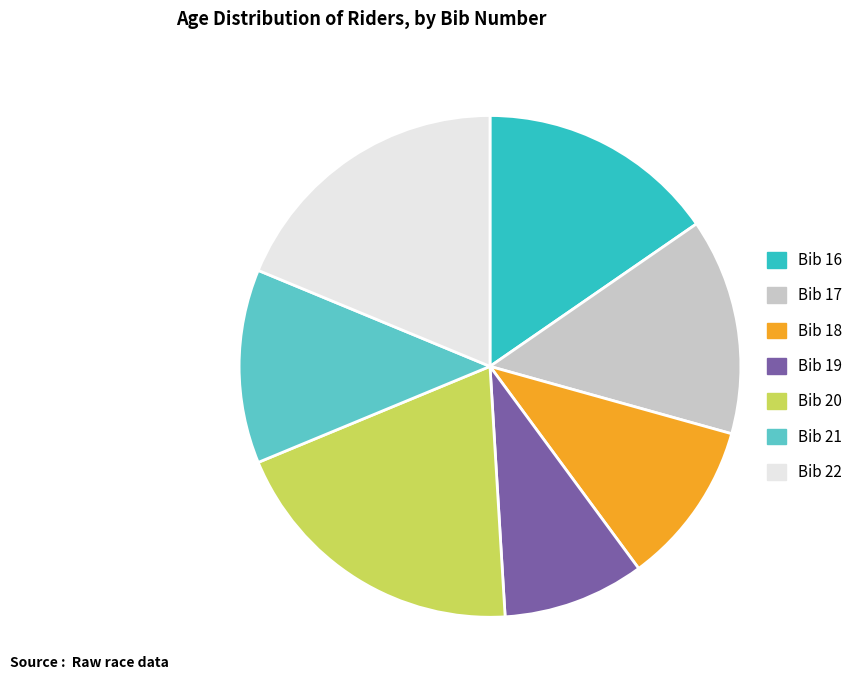

Is there a majority slice in this chart?

No